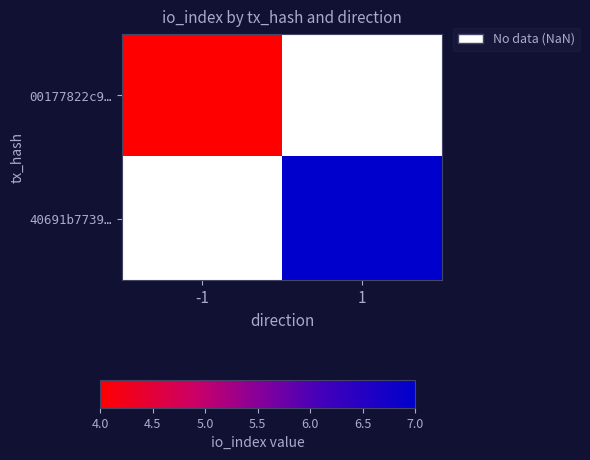

What is the minimum value shown in the chart?

4.0